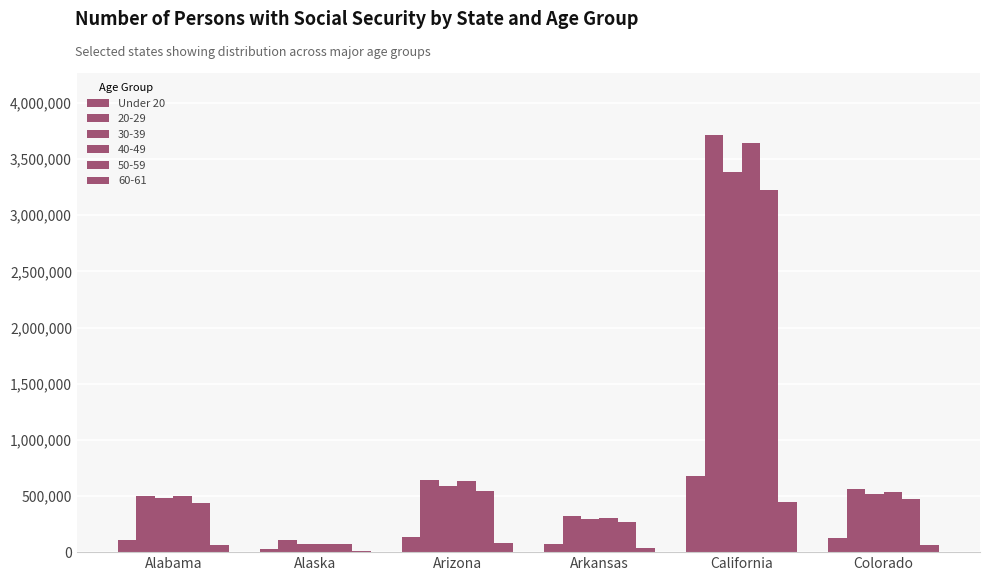

What position from the left is Alabama?

1